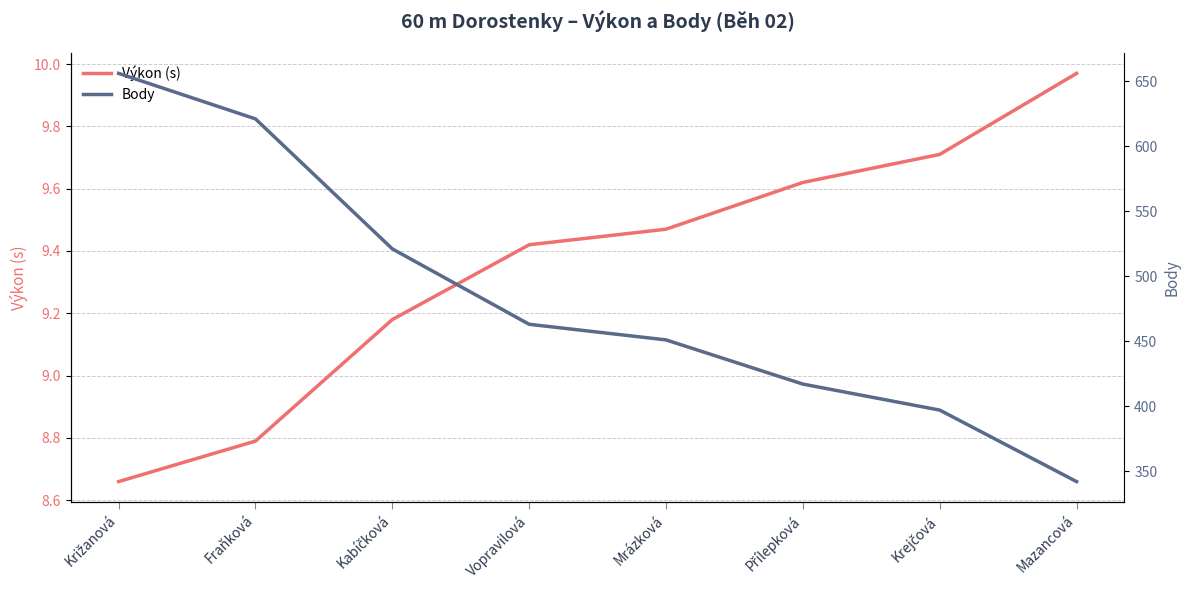

At which category is the sum across all series the highest?

Križanová